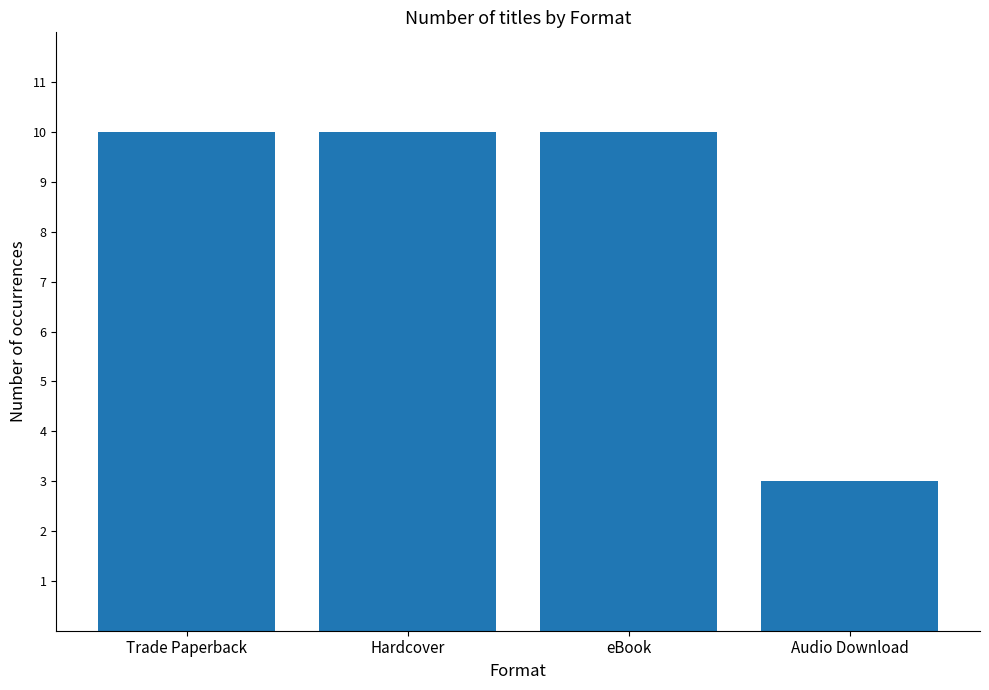

The chart shows a value of 10 at Hardcover. True or false?

True